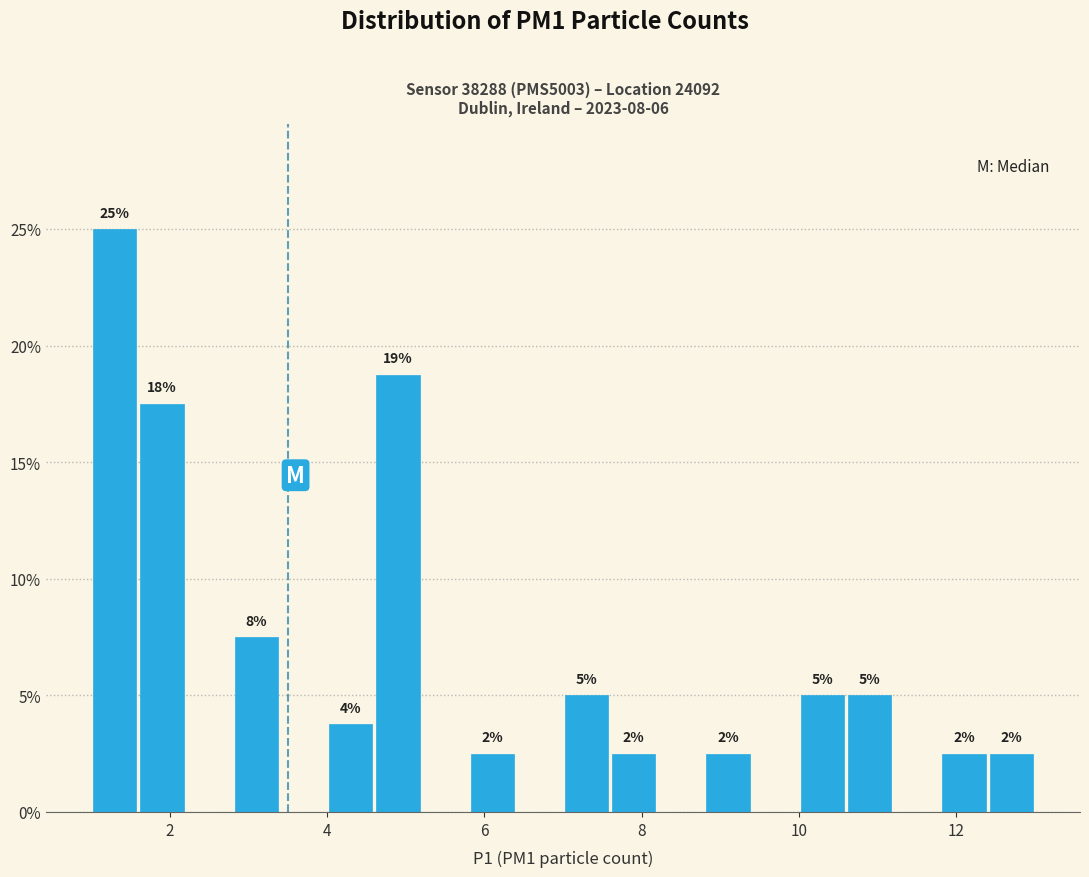

Around what value on the x-axis is the tallest bar? Give the approximate position of its centre, as read against the axis.

1.4